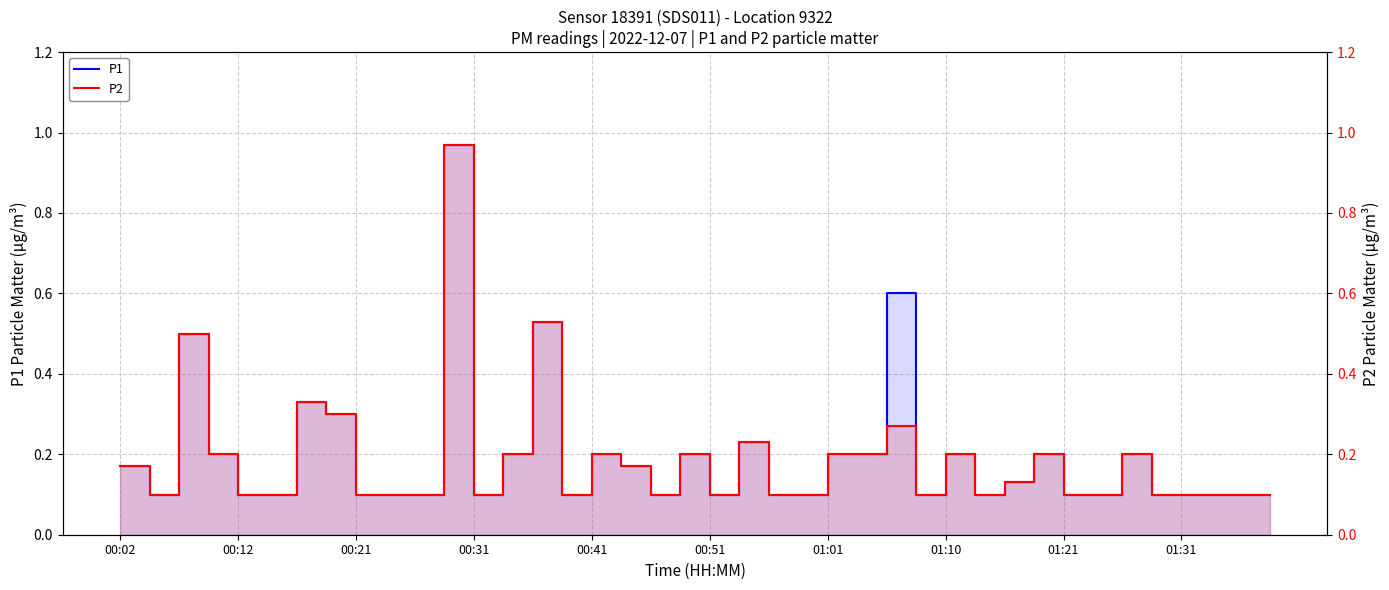

At which category is the sum across all series the highest?

11